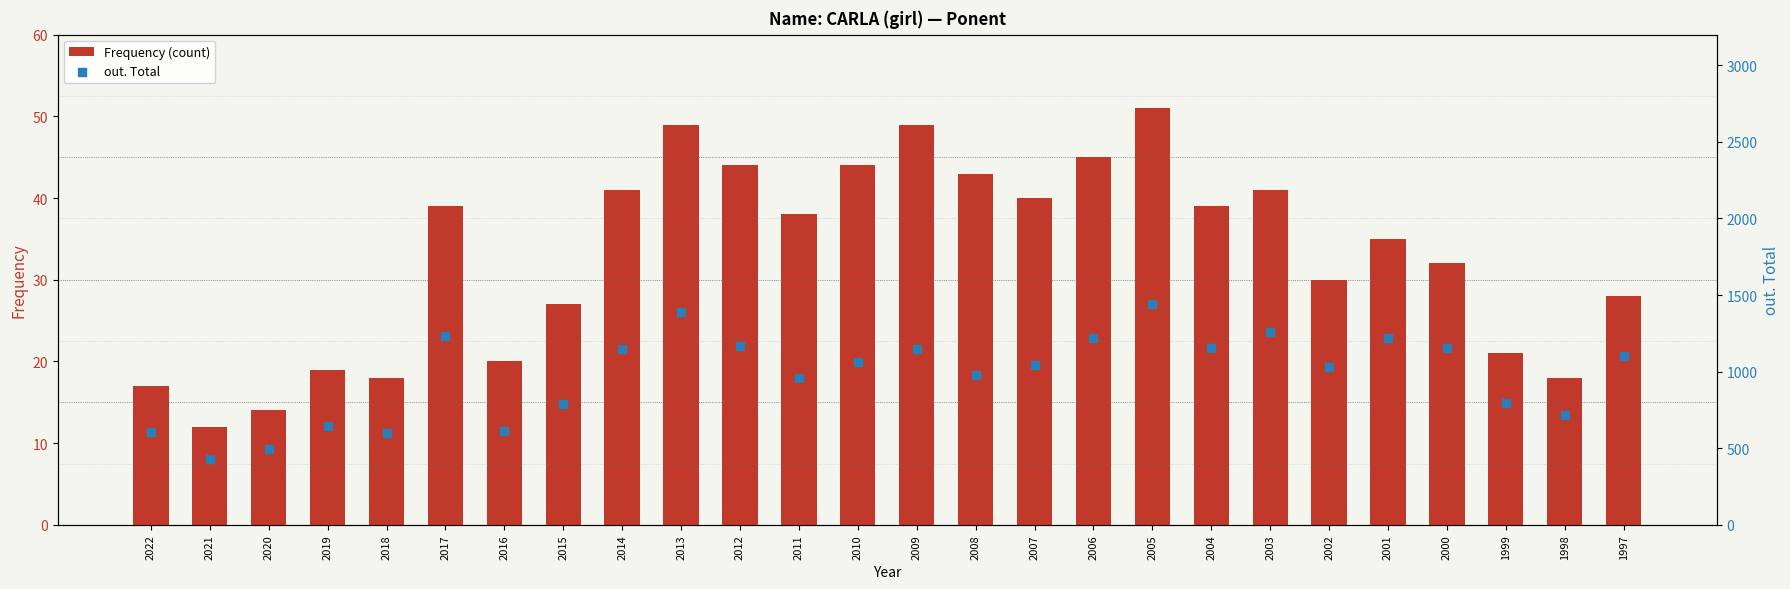

At how many categories does at least one series exceed 1174?

6